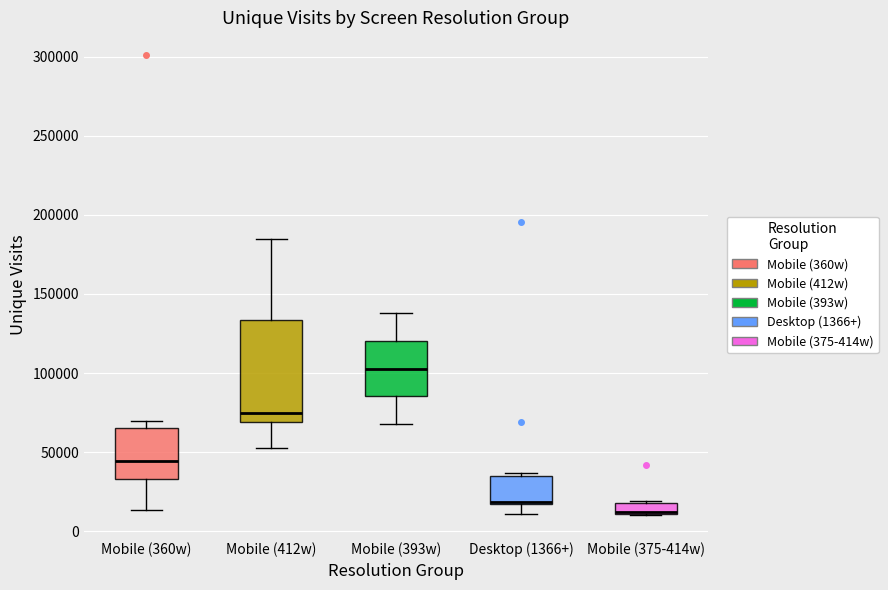

Where is the lower edge of the box for Mobile (375-414w) on the y-axis? The values are not printed on the chart, so give them approximately, as read against the axis.

10000